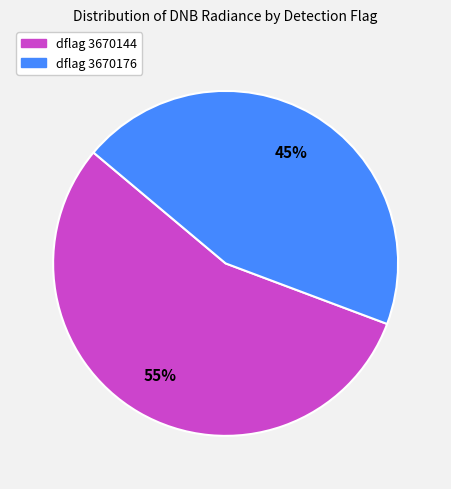

What is the ratio of the value at dflag 3670176 to the value at dflag 3670144?

0.8